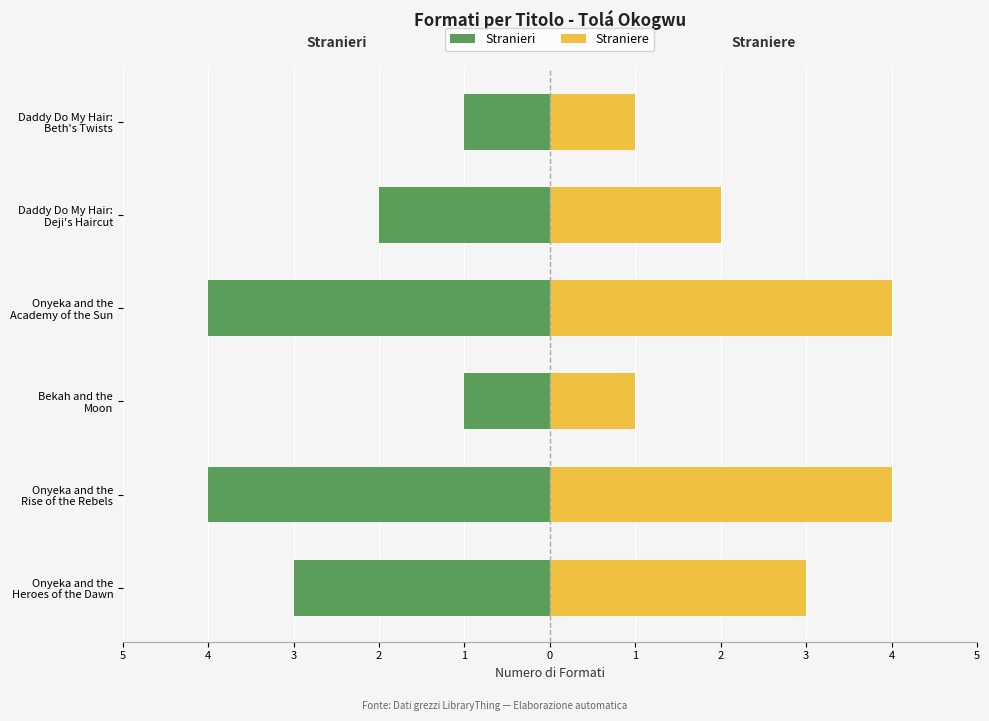

What is the difference between the Stranieri values at Onyeka and the Heroes of the Dawn and Bekah and the Moon?

2